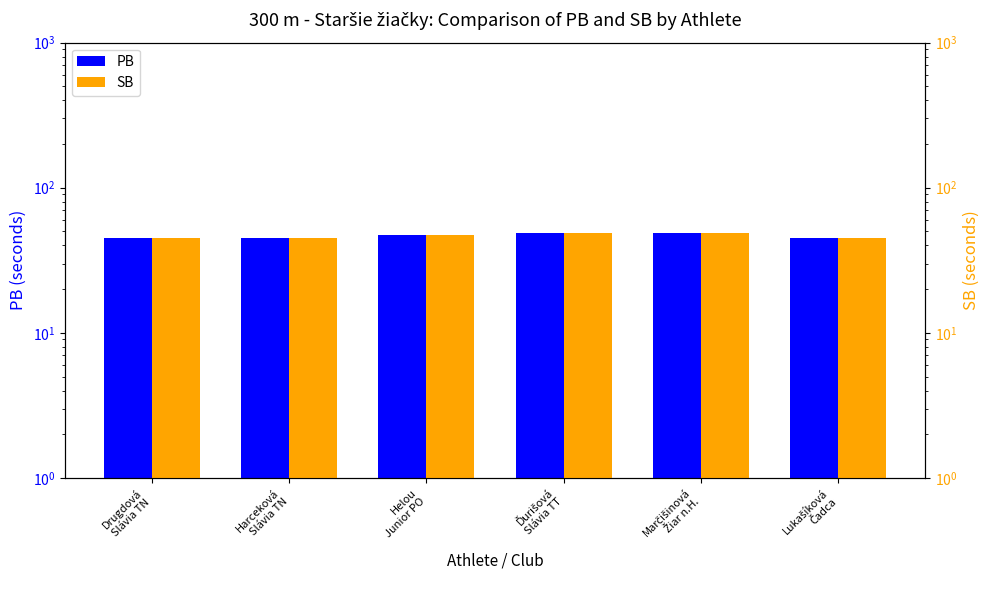

Is it true that PB equals 32.3 at Marčišinová
Žiar n.H.?

False